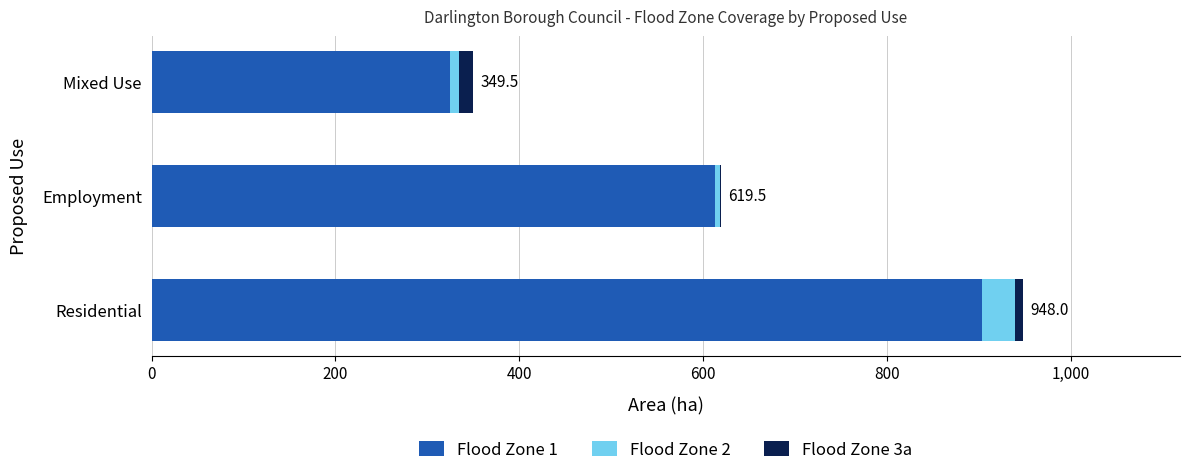

What is the sum of all Flood Zone 1 values?

1840.1